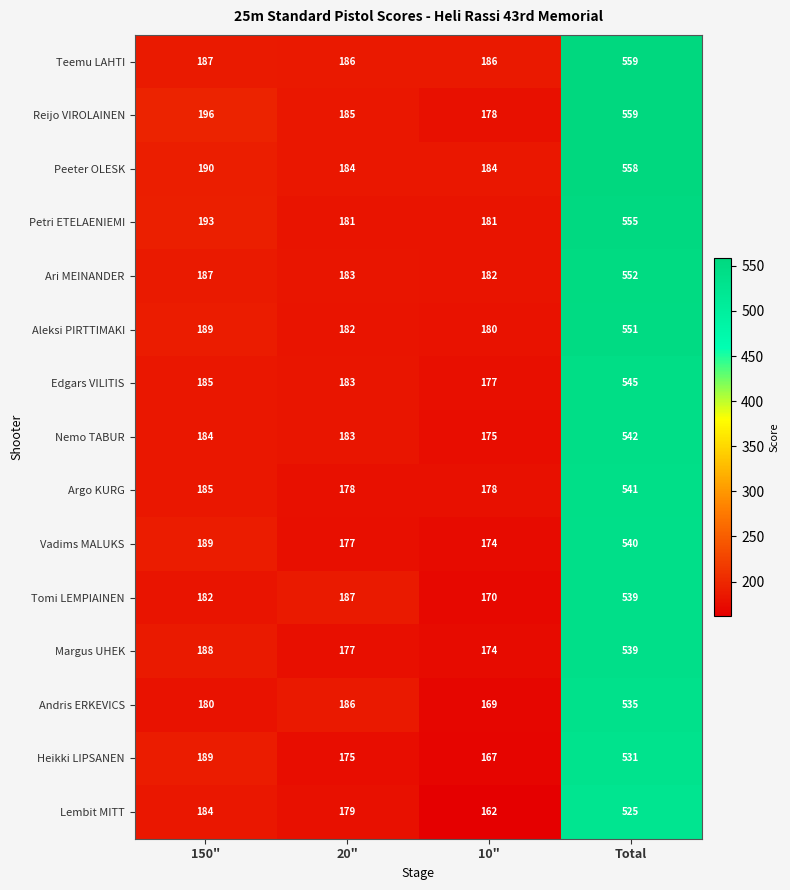

List the labels in order of Aleksi PIRTTIMAKI value, smallest first.

10", 20", 150", Total